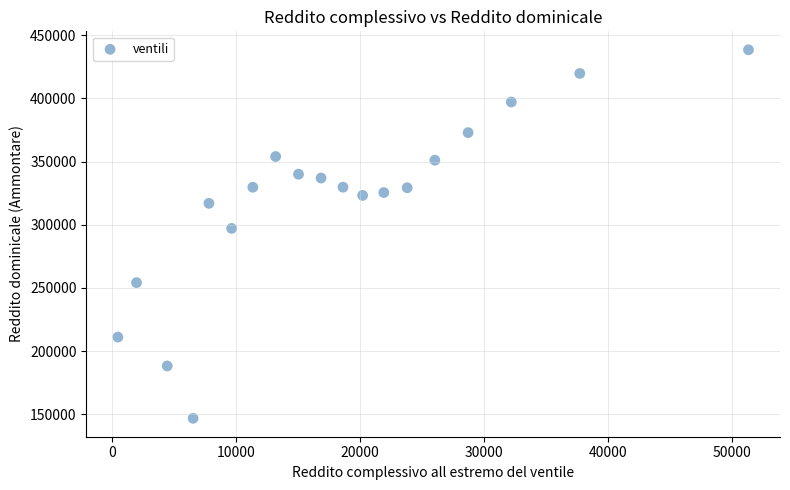

What is the range of Y values (max minus min)?

291749